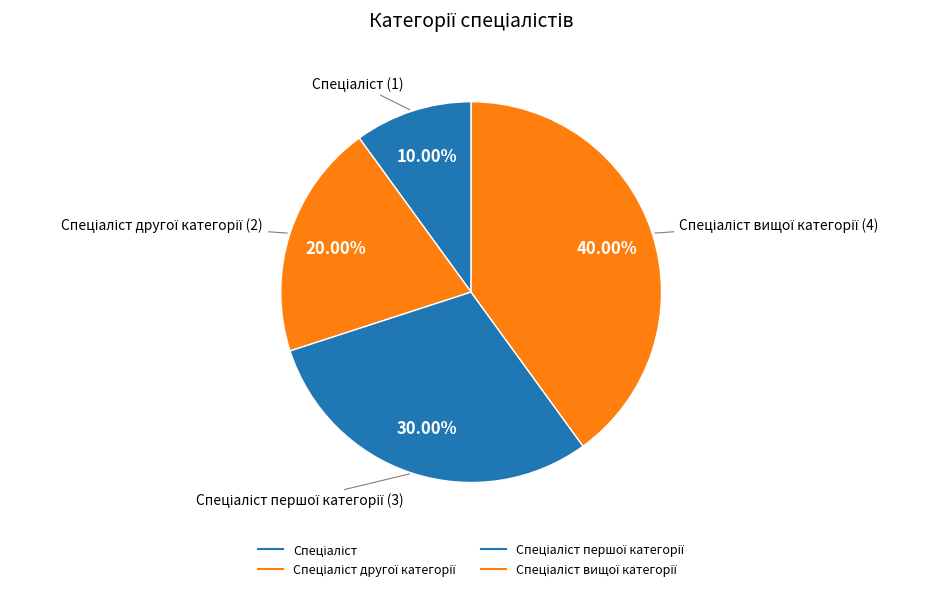

What is the smallest slice in the pie chart?

Спеціаліст